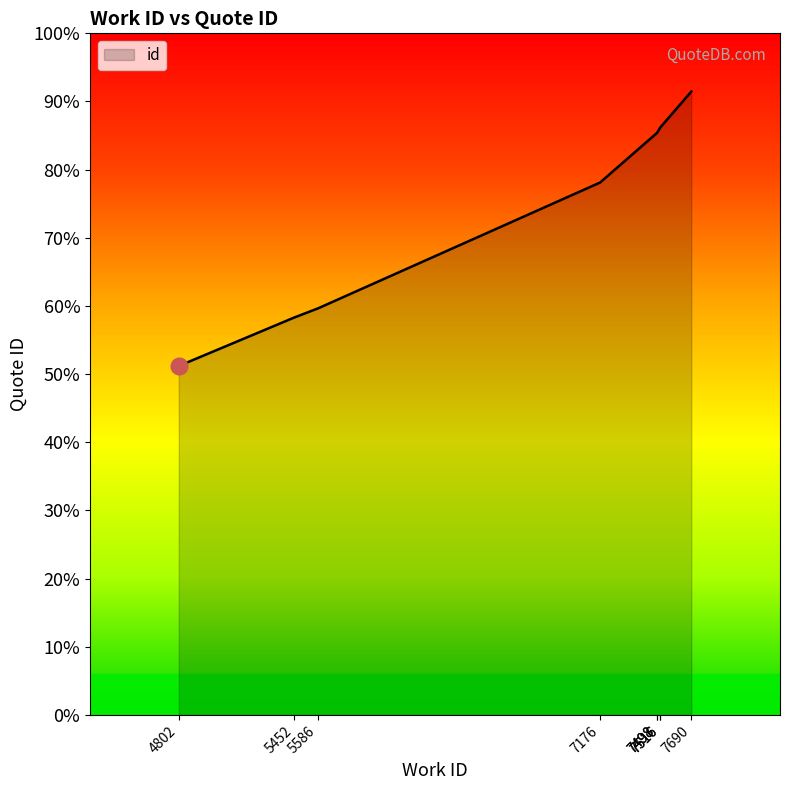

At which category does the chart reach its peak across all series?

7690